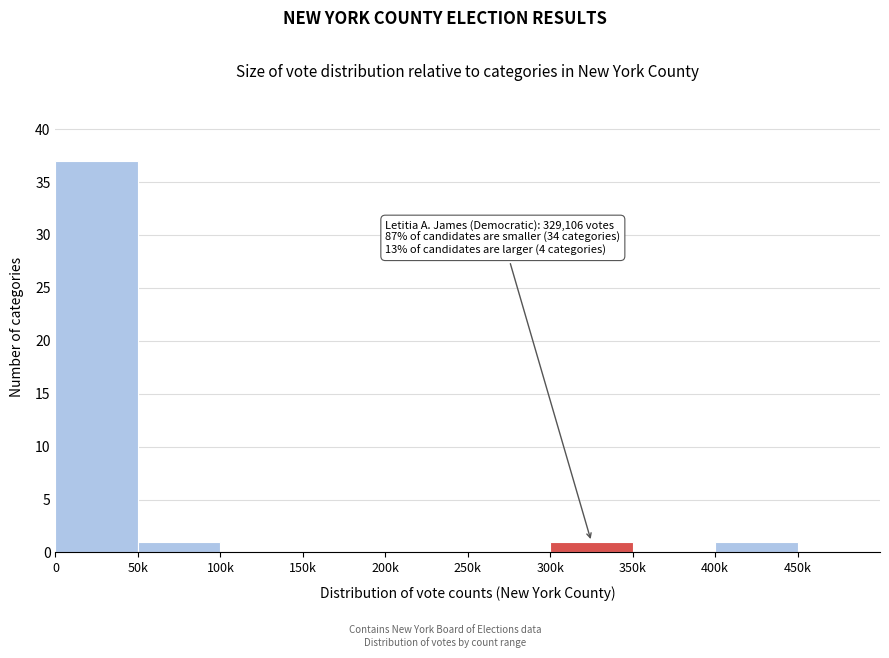

Reading right to left, what are all the values shown in this chart?

450k=0	400k=1	350k=0	300k=1	250k=0	200k=0	150k=0	100k=0	50k=1	0=37